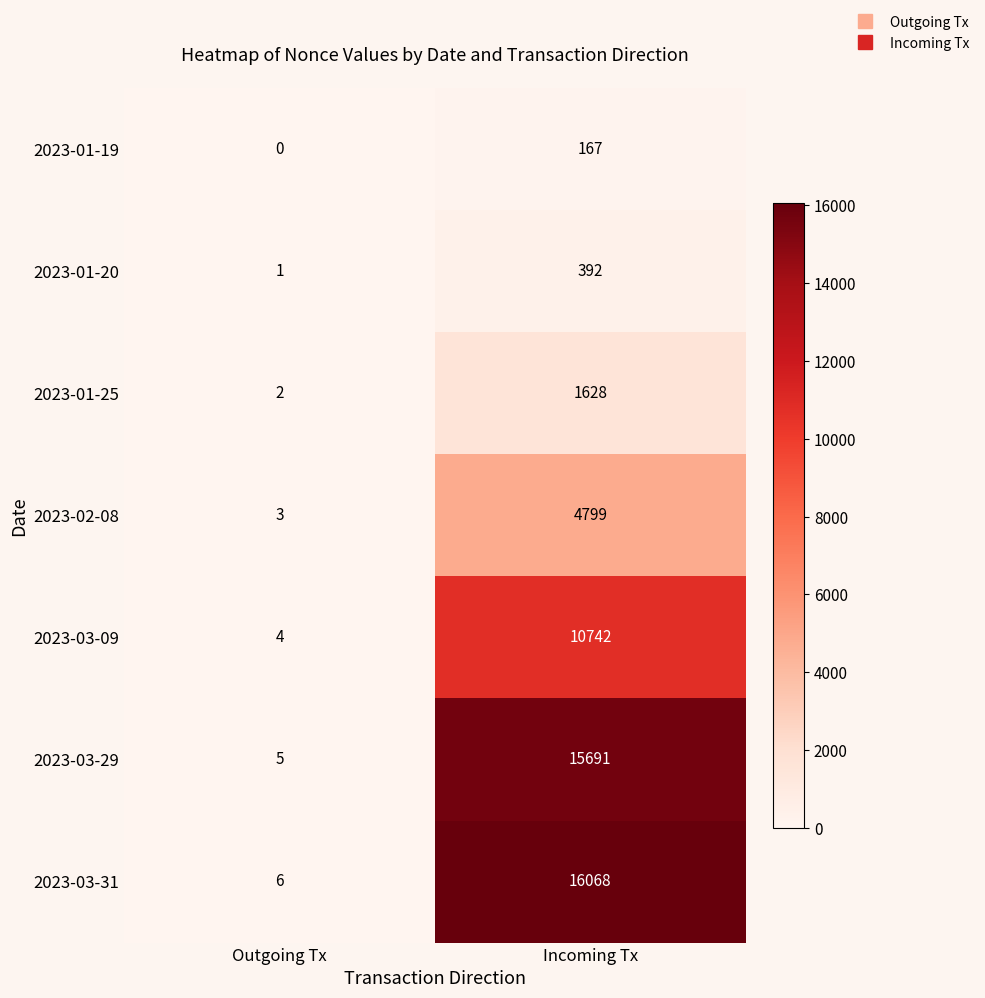

The value of 2023-03-31 at Outgoing Tx is 10. True or false?

False